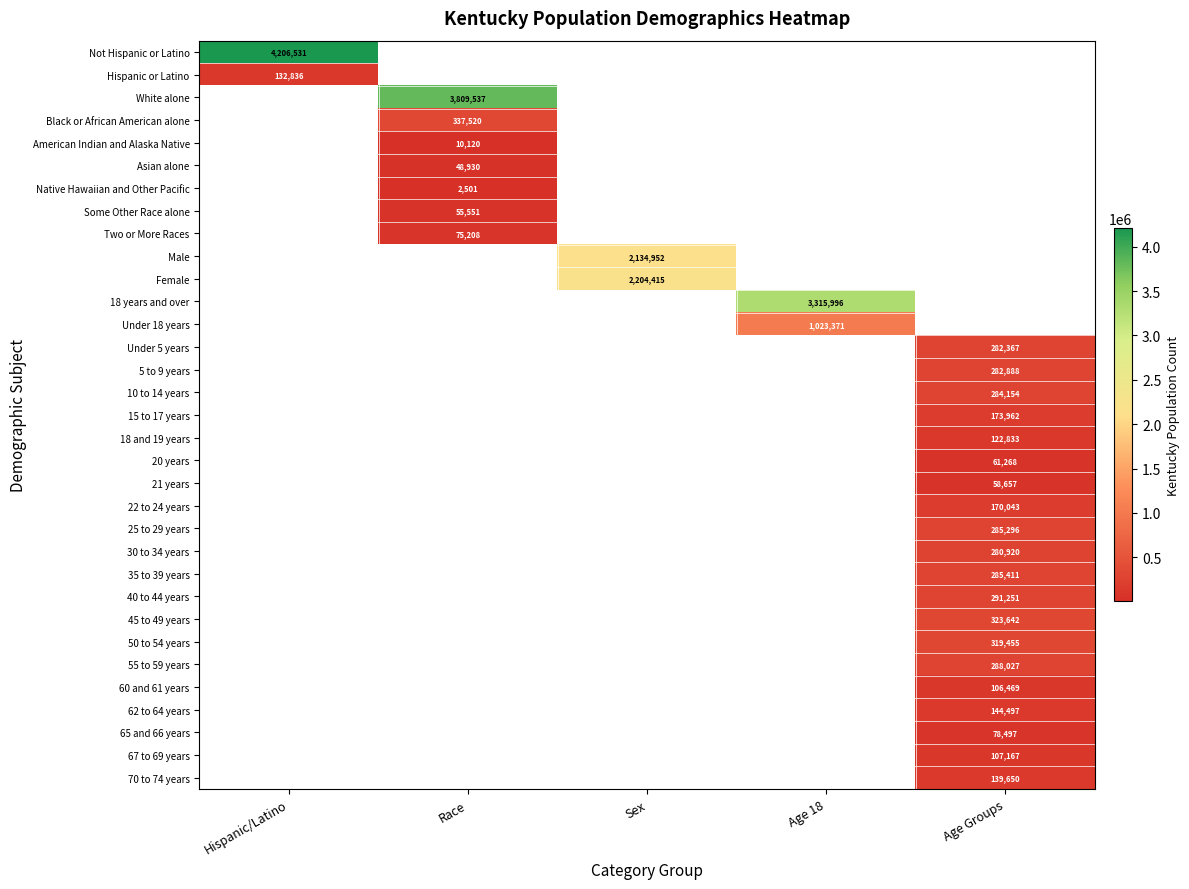

The value of 18 years and over at Age 18 is 3315996. True or false?

True